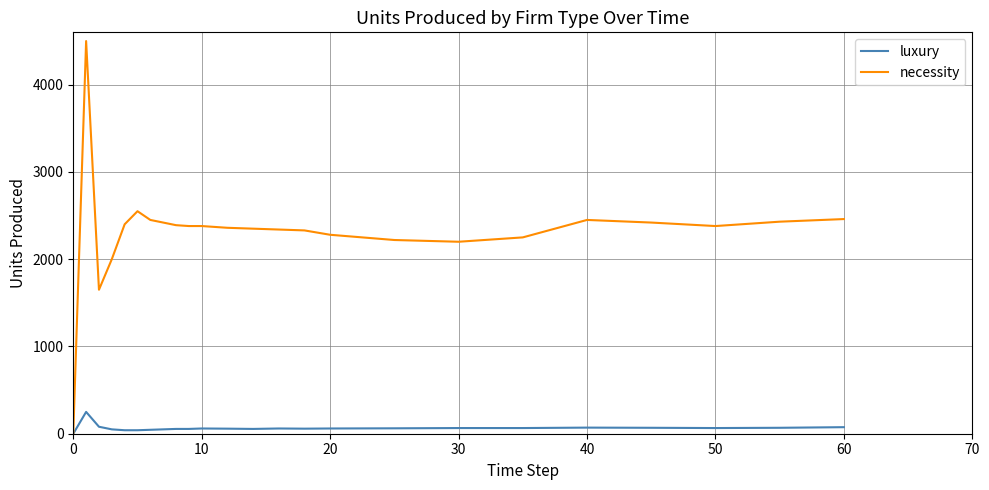

Rank the series by their average value, from highest to lowest.

necessity, luxury